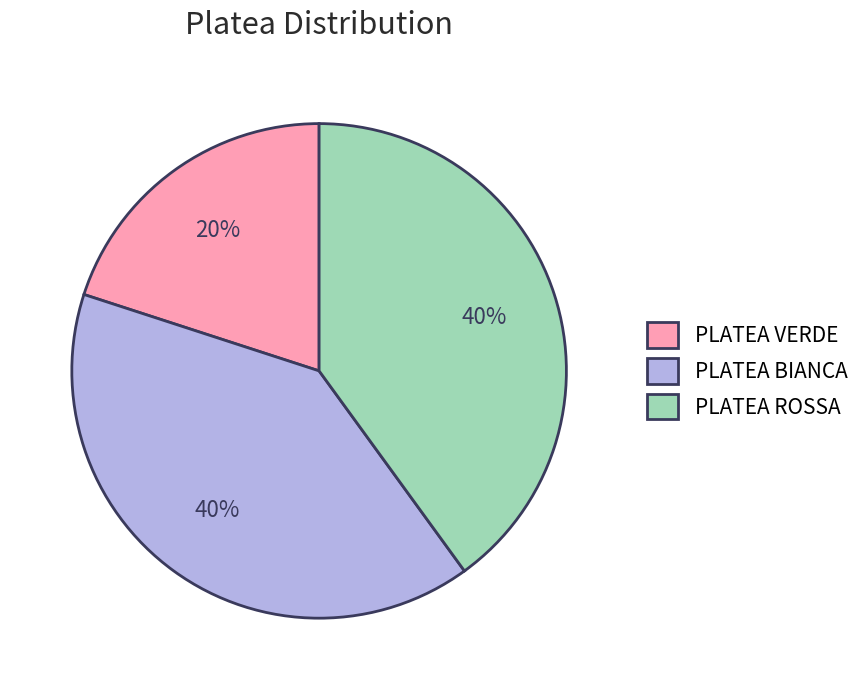

Does PLATEA ROSSA represent more than half of the total?

No